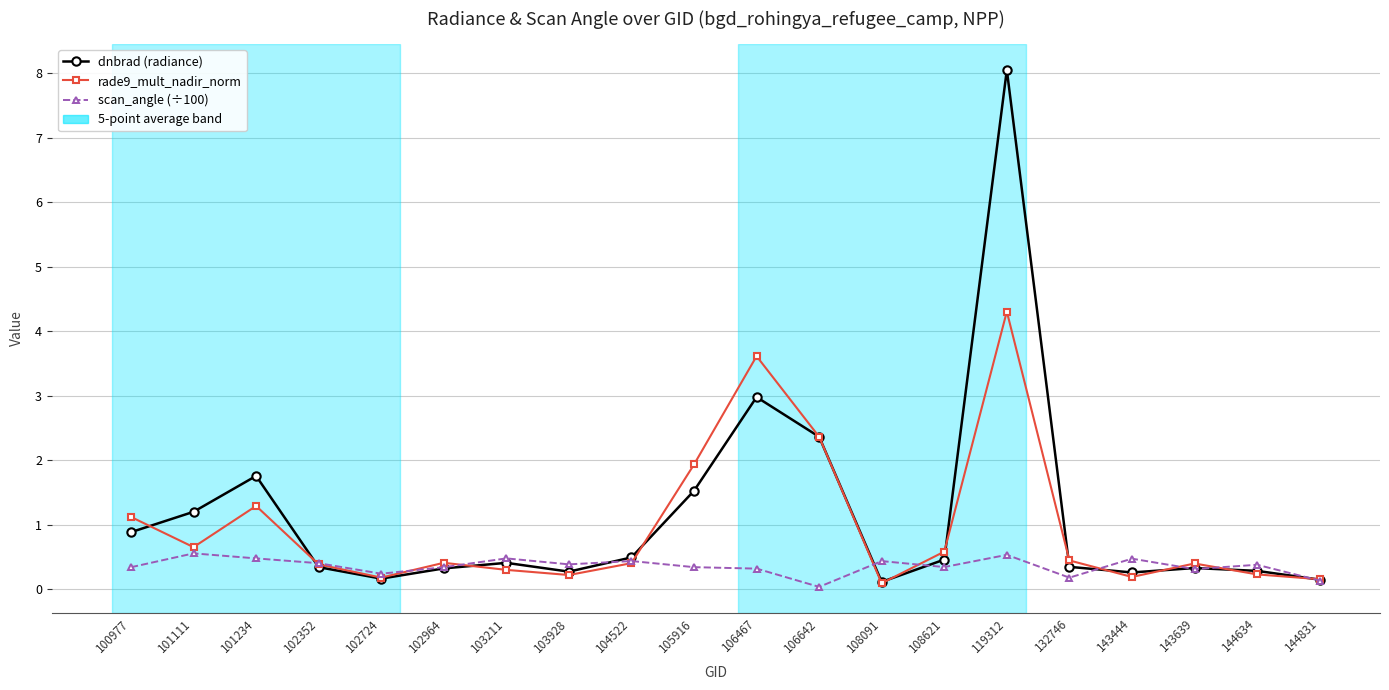

At 119312, list the series in order from largest to smallest.

dnbrad (radiance), rade9_mult_nadir_norm, scan_angle (÷100)